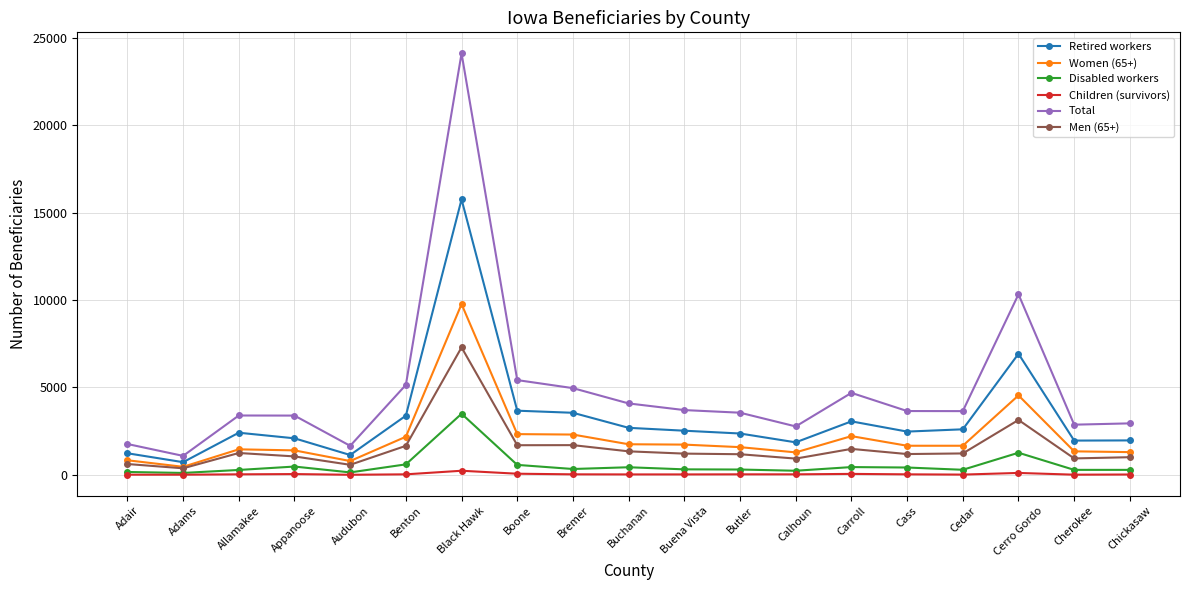

True or false: Children (survivors) and Retired workers intersect in this chart.

False